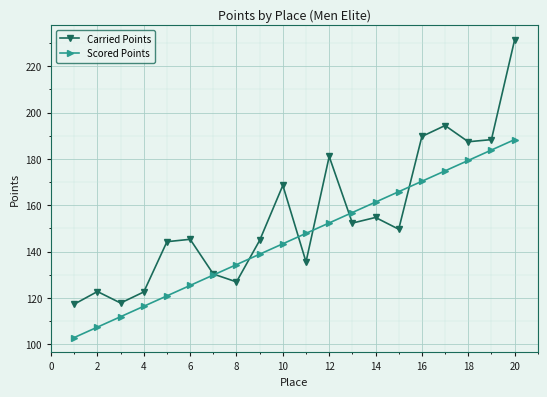

What is the value of the Scored Points point at the 14th from the left?

161.3